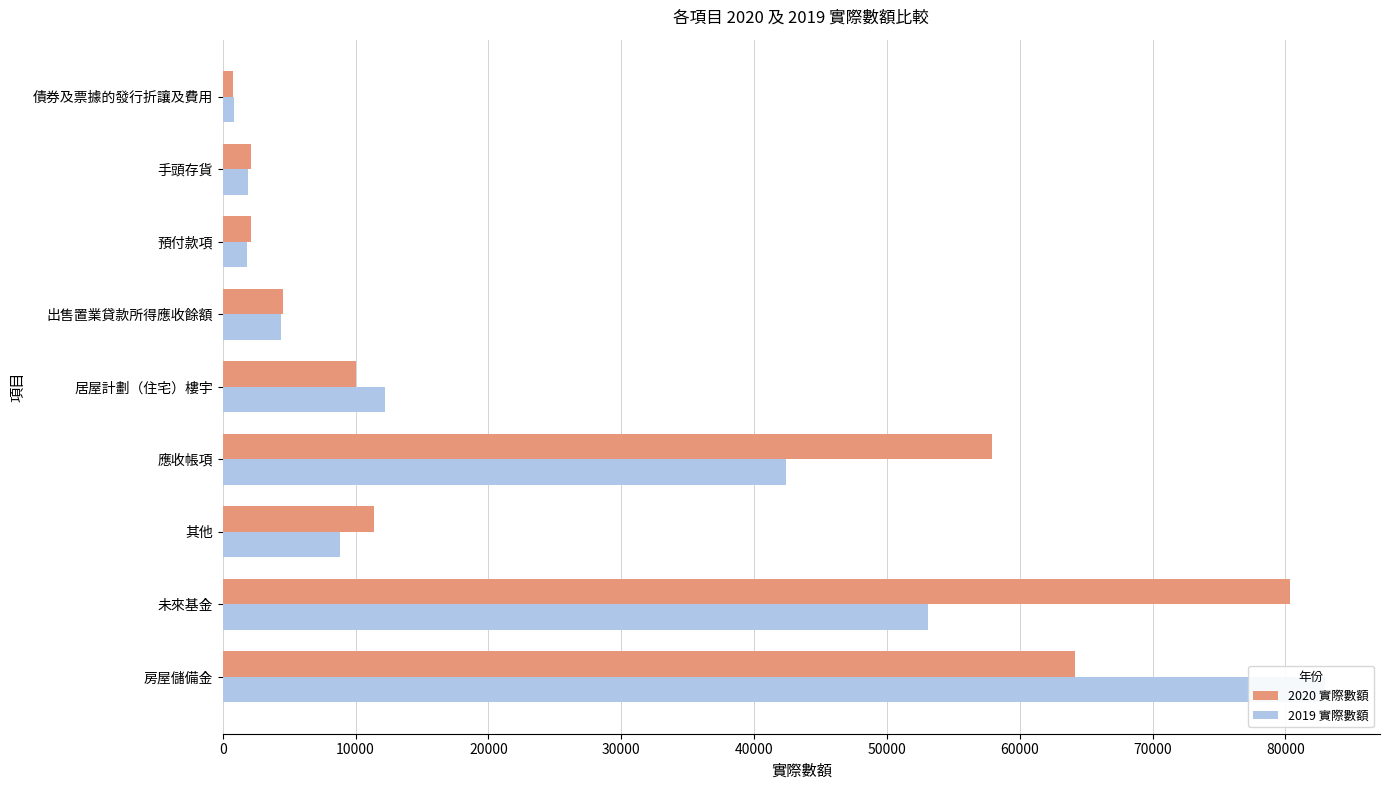

What is the total value across all series at 房屋儲備金?

147123